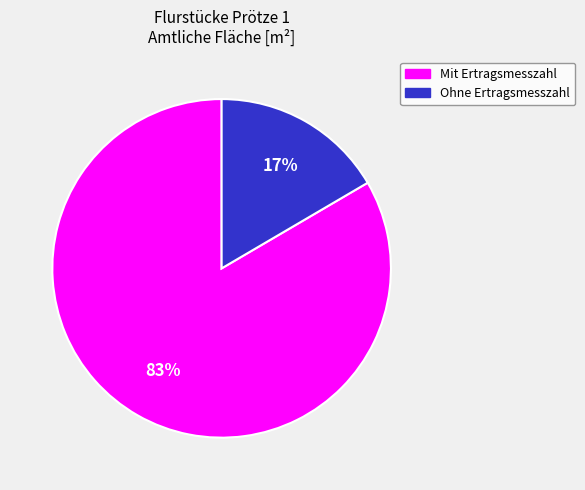

Is there a majority slice in this chart?

Yes